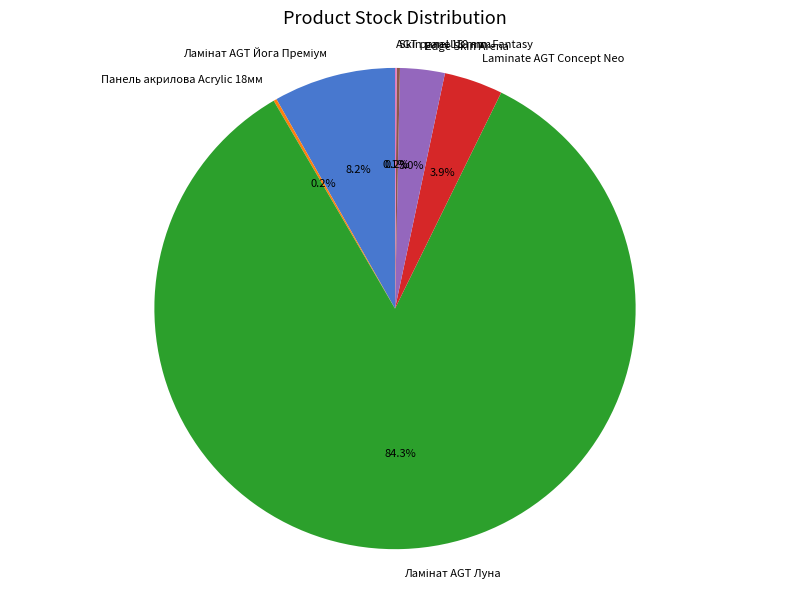

Approximately how many times larger is the value at Edge Skin Arena compared to Laminate AGT Concept Neo?

0.8